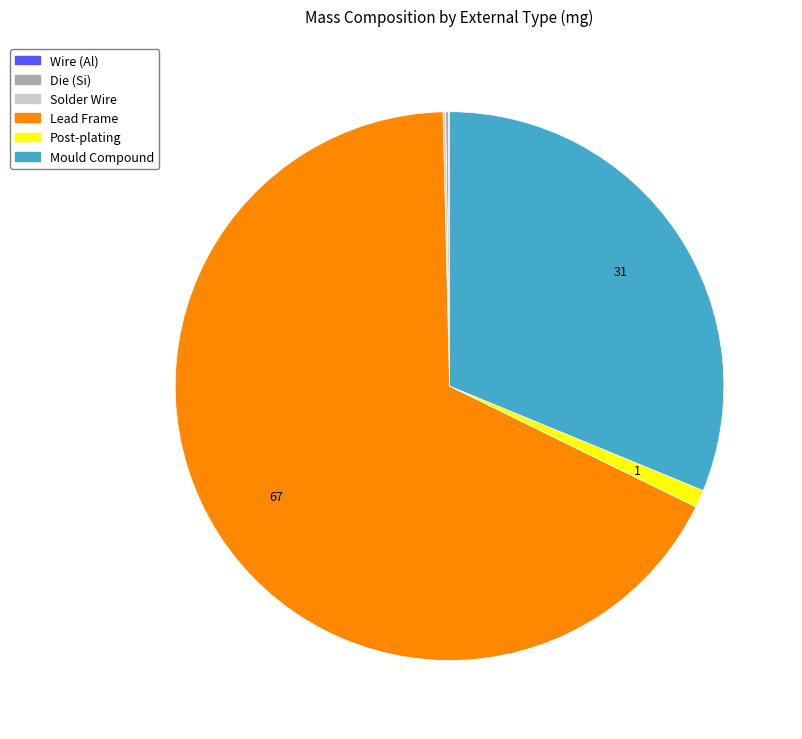

Is the sum of Post-plating and Mould Compound greater than half?

No